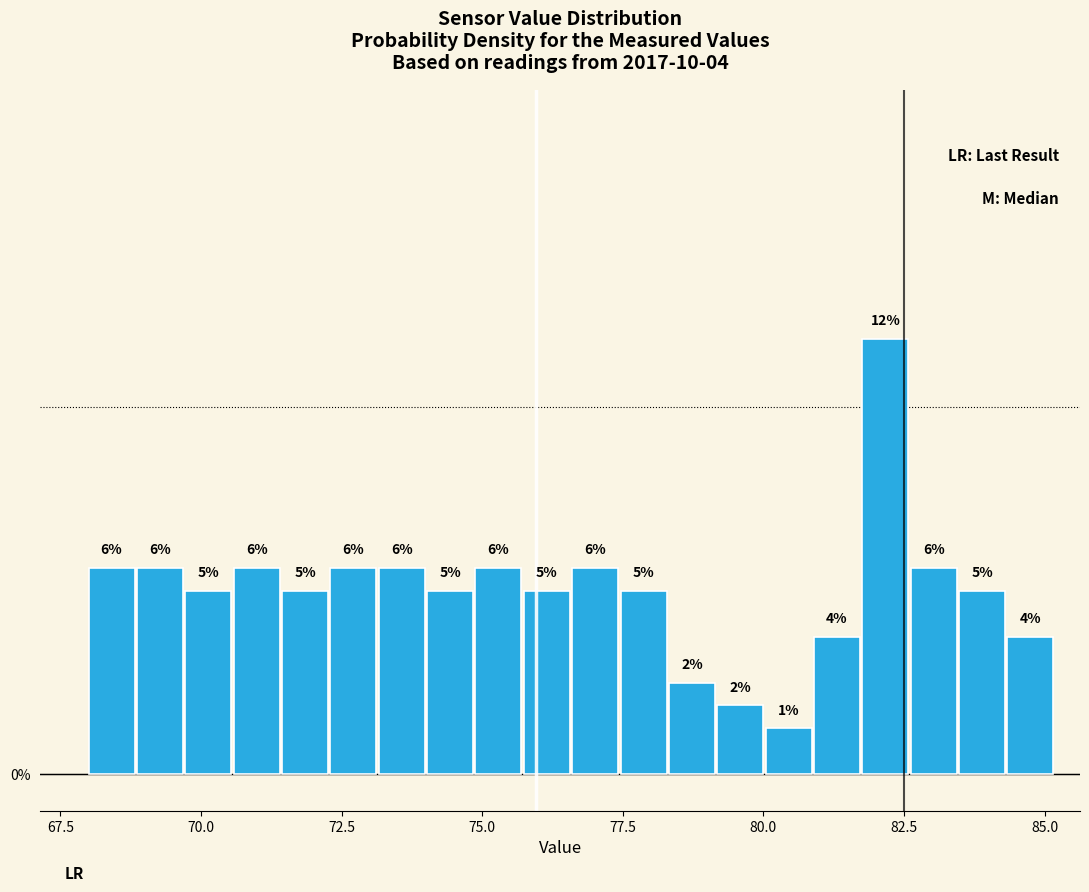

Read against the x-axis, roughly where is the centre of the tallest bar?

82.0